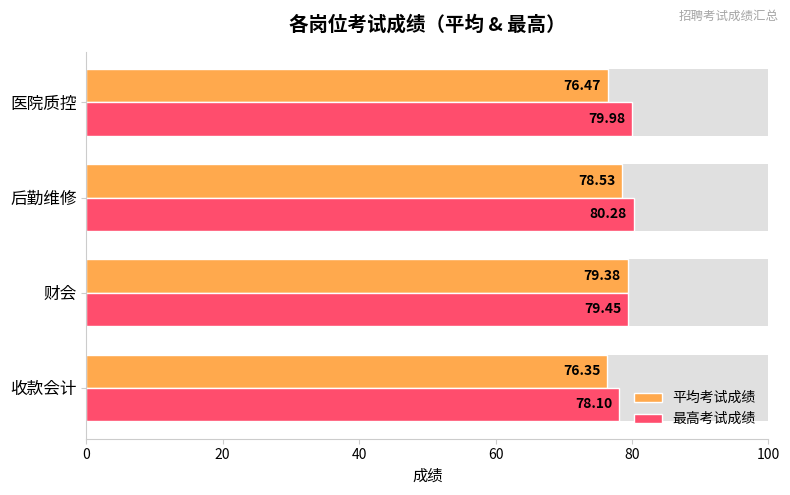

Is it true that 最高考试成绩 equals 23.0 at 财会?

False